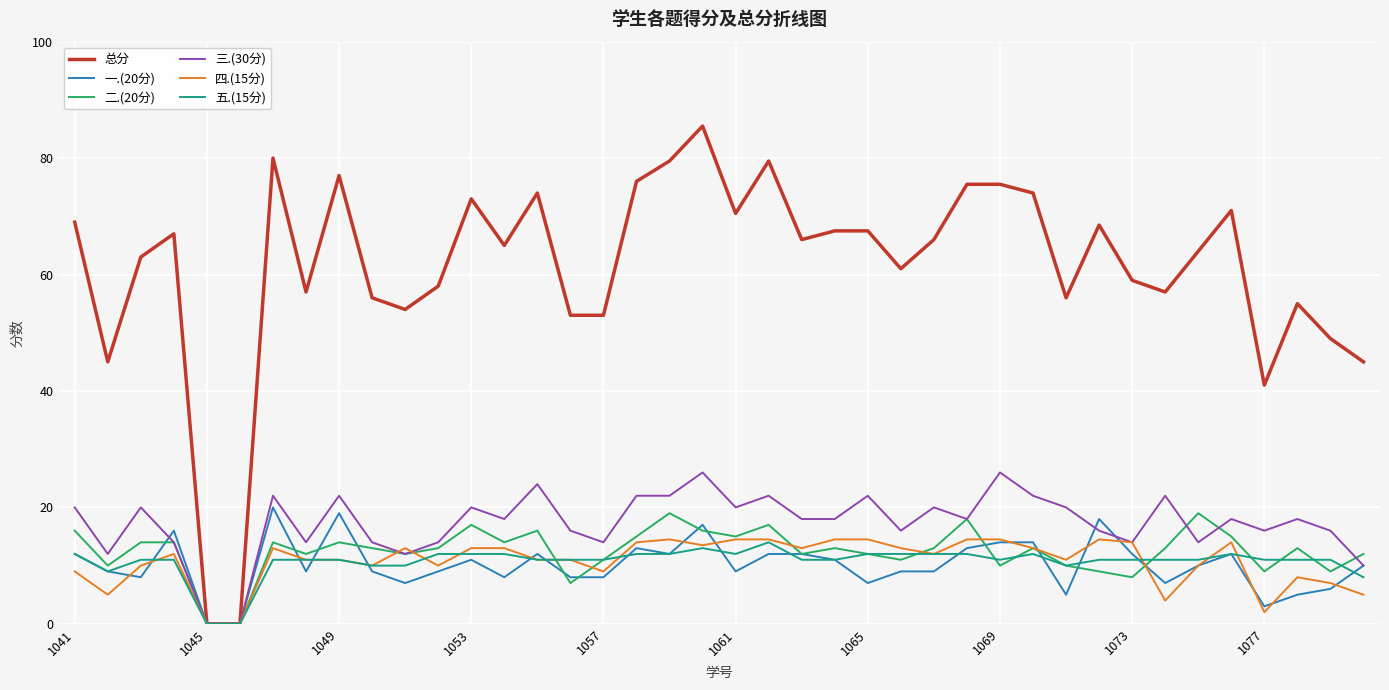

Which series has the largest total across all categories?

总分